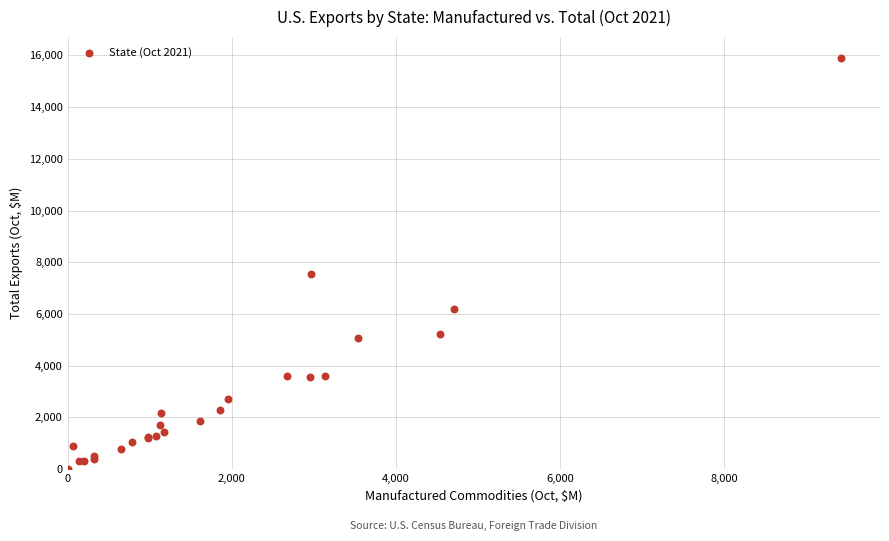

What Y value in the scatter plot is closest to 7966?

7545.2